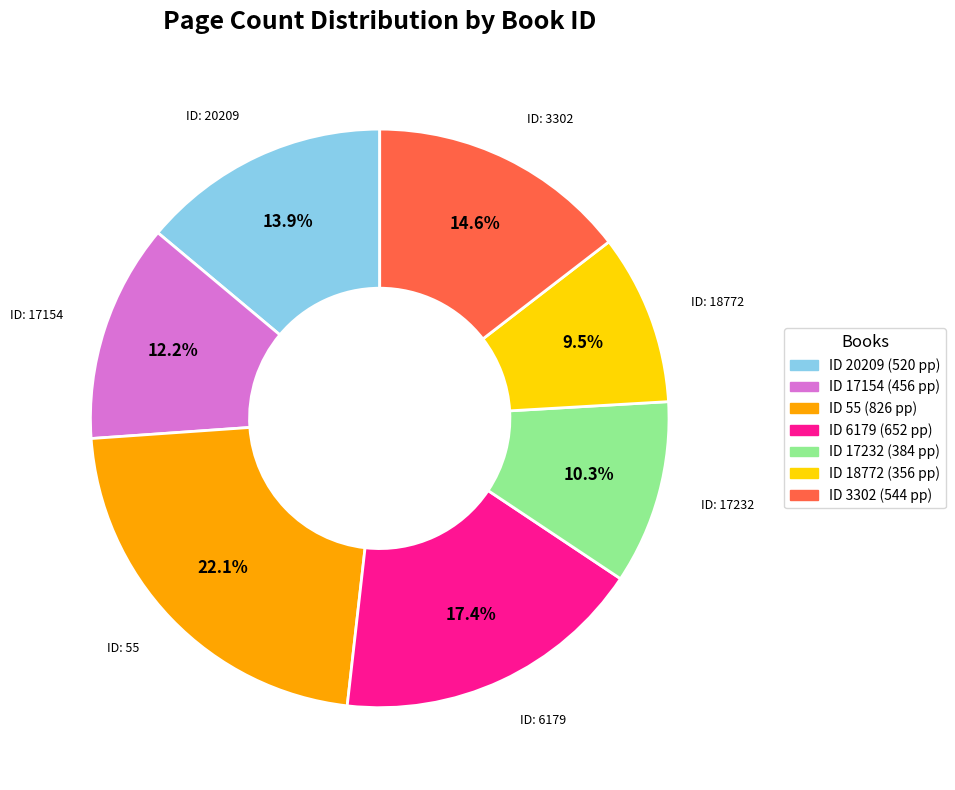

Is there a majority slice in this chart?

No